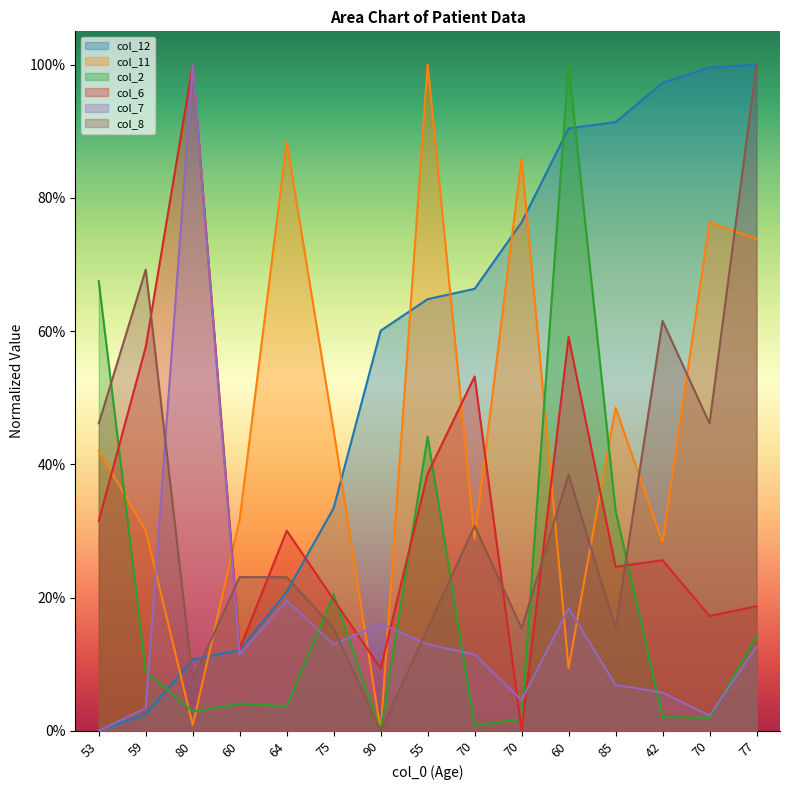

True or false: col_12 and col_6 intersect in this chart.

True